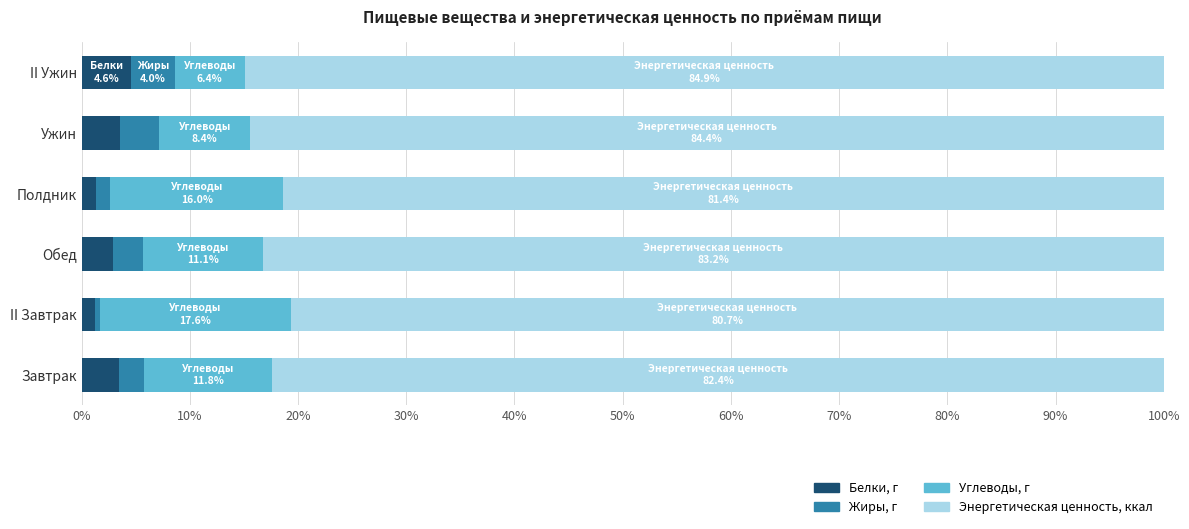

How many distinct data groups are displayed?

4